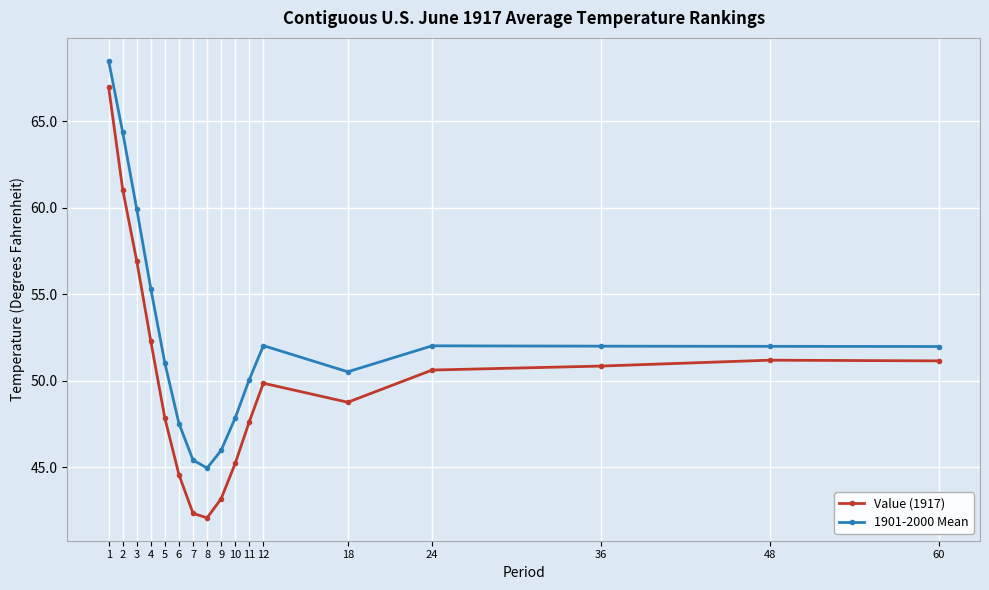

The 1901-2000 Mean series shows 68.5 at 1. True or false?

True